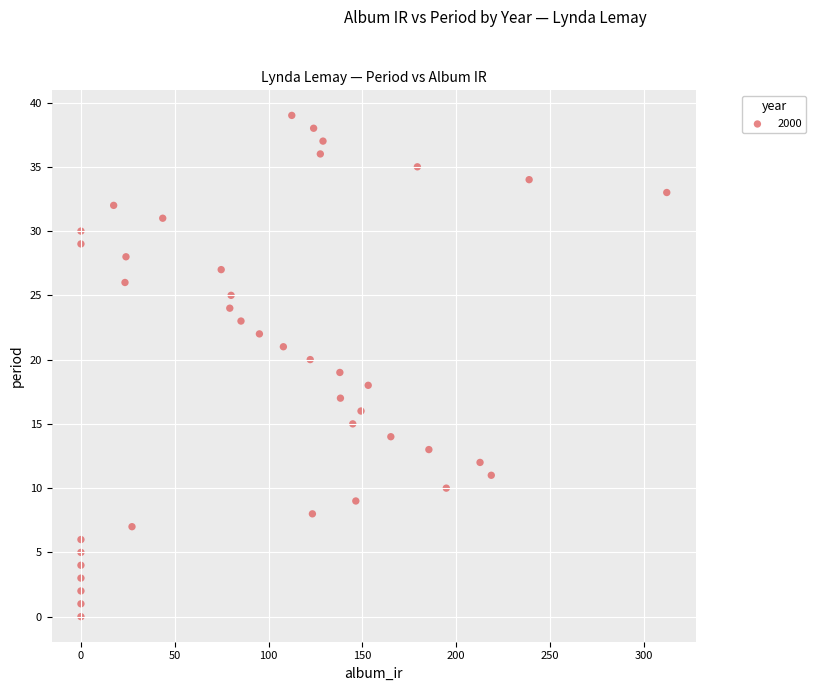

What is the range of Y values (max minus min)?

39